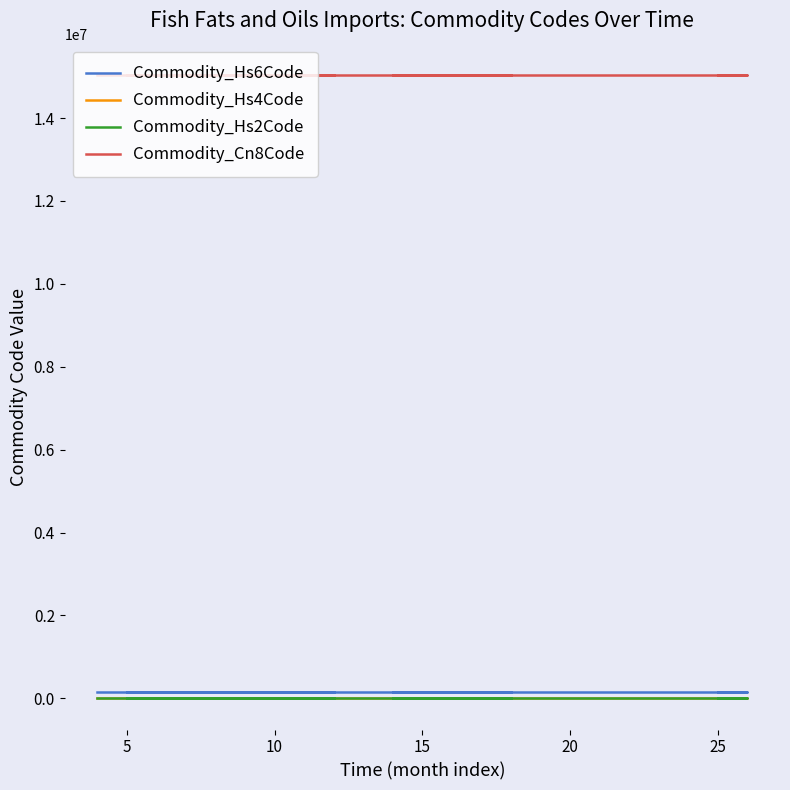

True or false: Commodity_Hs4Code and Commodity_Hs2Code cross at least once.

False